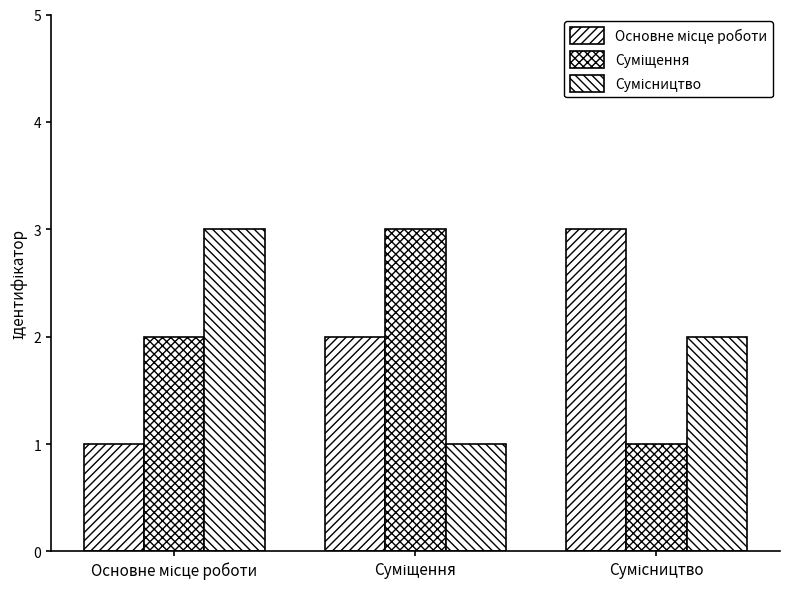

What is the difference between the maximum and minimum values in the Суміщення series?

2